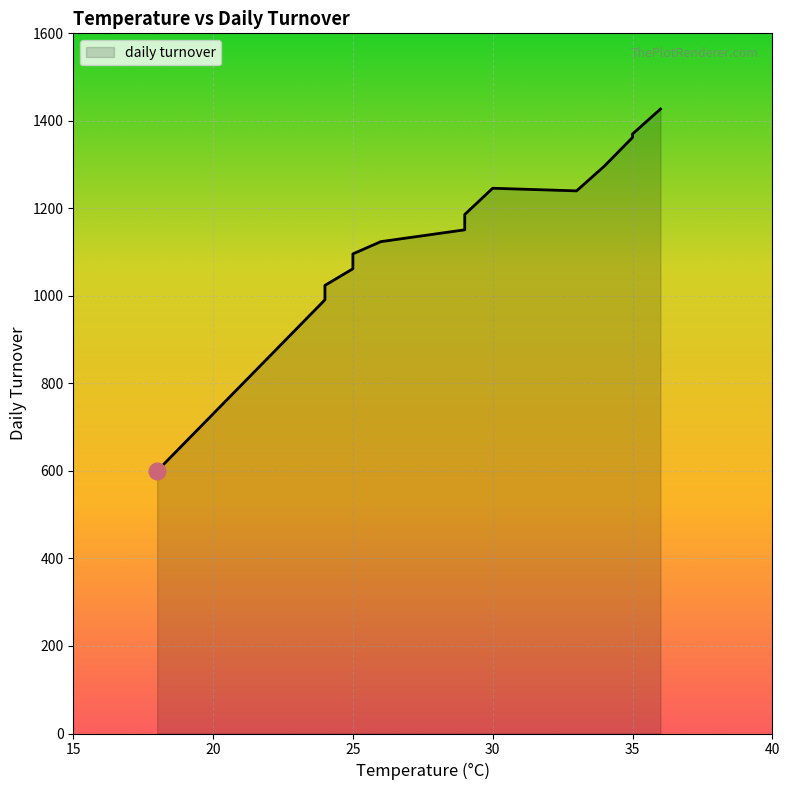

What is the ratio of the value at 29 to the value at 25?

1.1